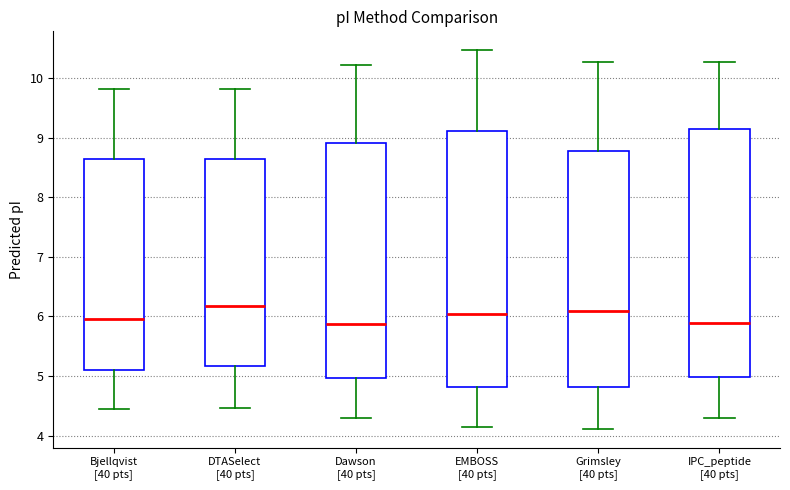

Where does the median line of the box for Bjellqvist [40 pts] sit on the y-axis? The values are not printed on the chart, so give them approximately, as read against the axis.

6.0